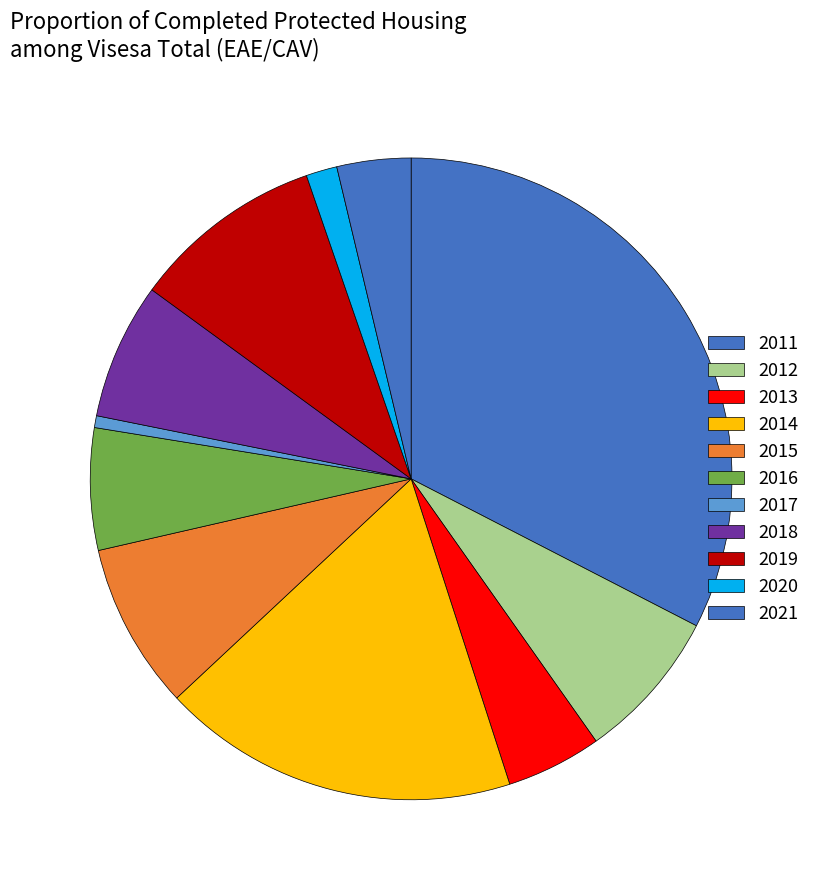

Is there a majority slice in this chart?

No